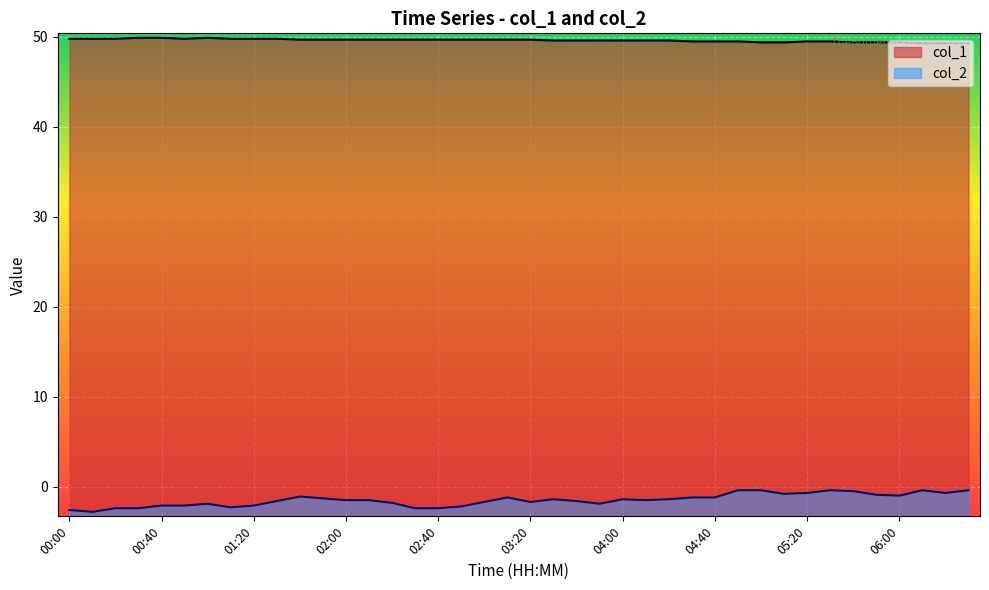

True or false: col_2 and col_1 cross at least once.

False